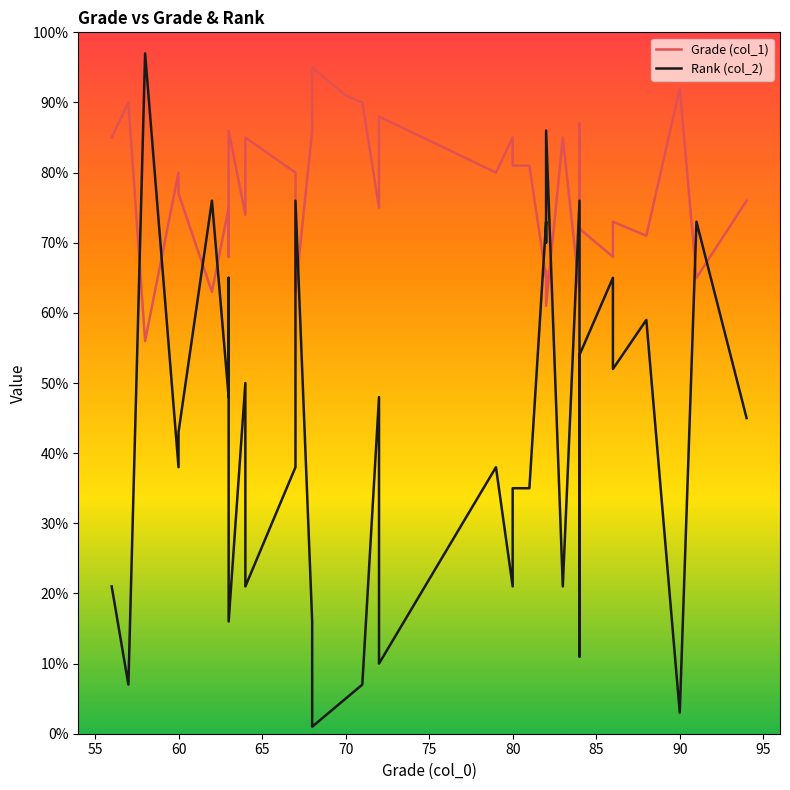

What is the lowest value of the Rank (col_2) series?

1